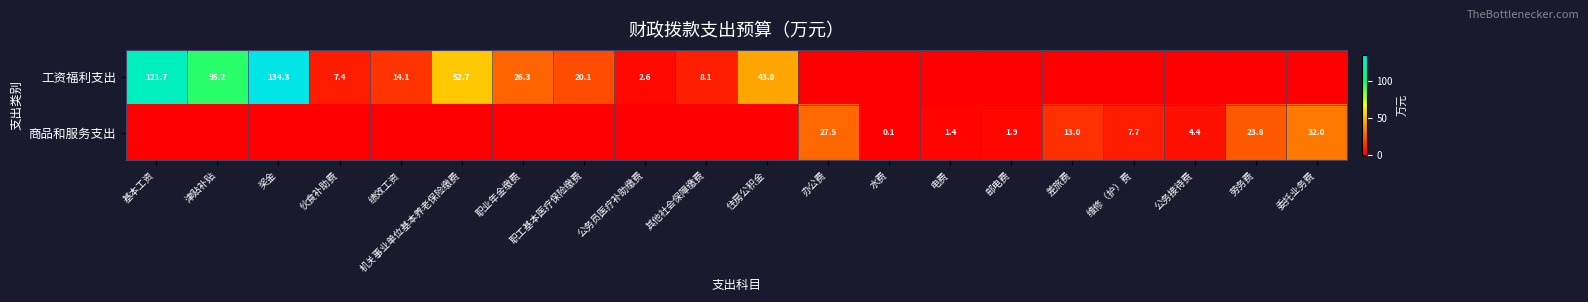

The 商品和服务支出 series shows 38.7 at 劳务费. True or false?

False